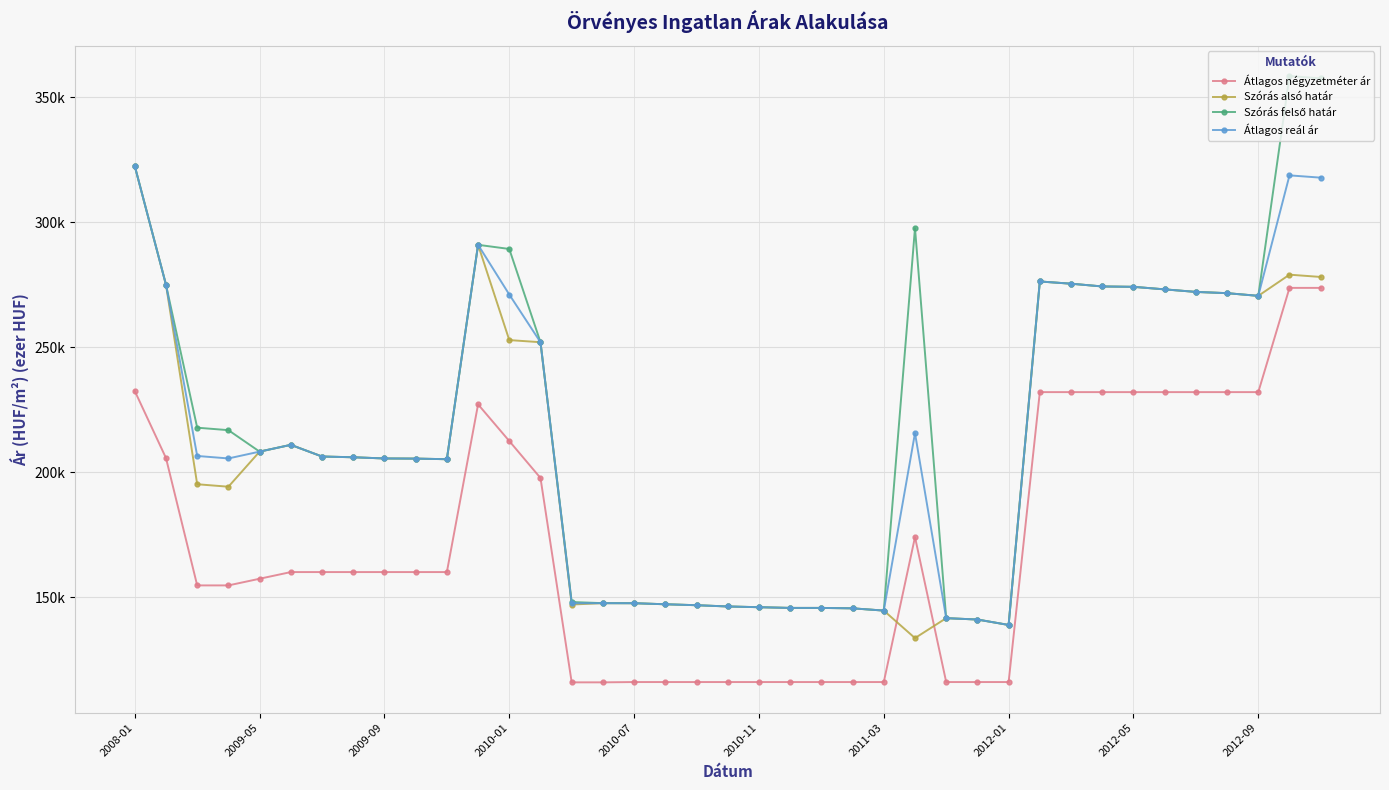

At how many categories does at least one series exceed 147?

29